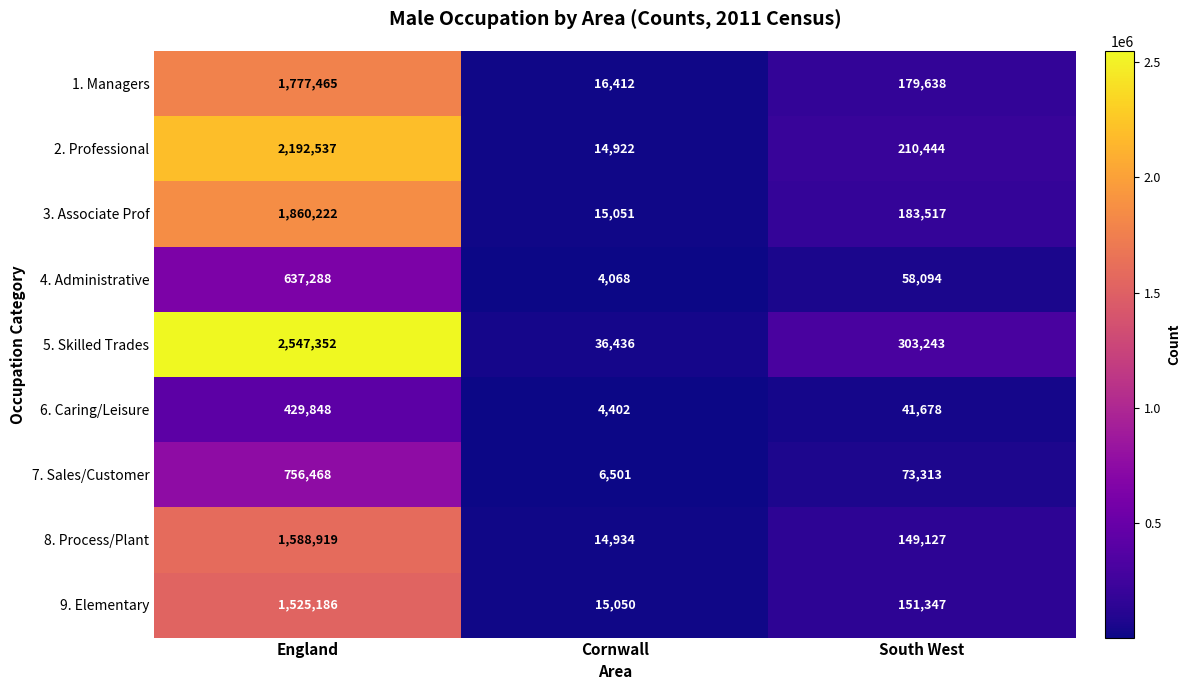

List the labels in order of 8. Process/Plant value, largest first.

England, South West, Cornwall